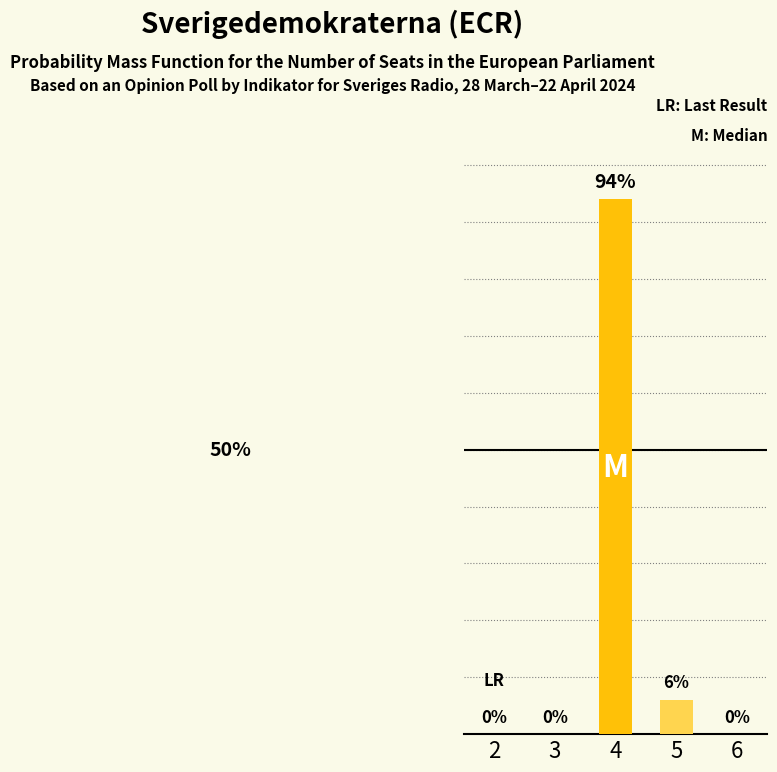

What is the greatest value displayed?

94